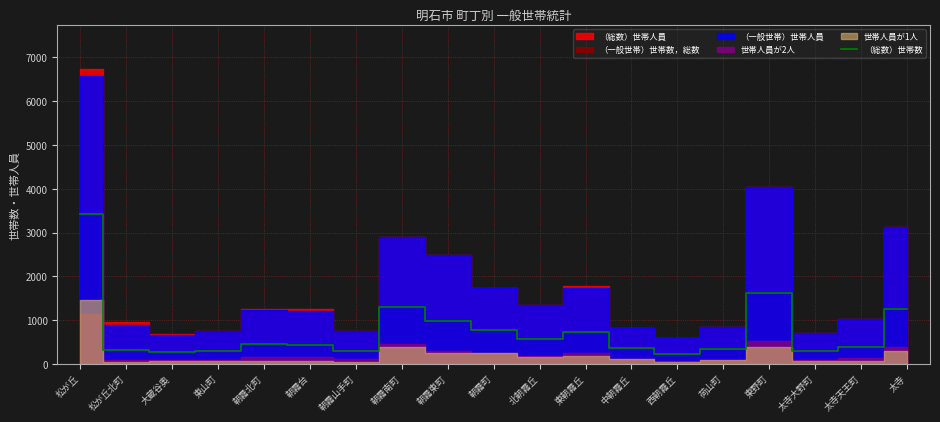

Is it true that the value at 荷山町 is 342?

True